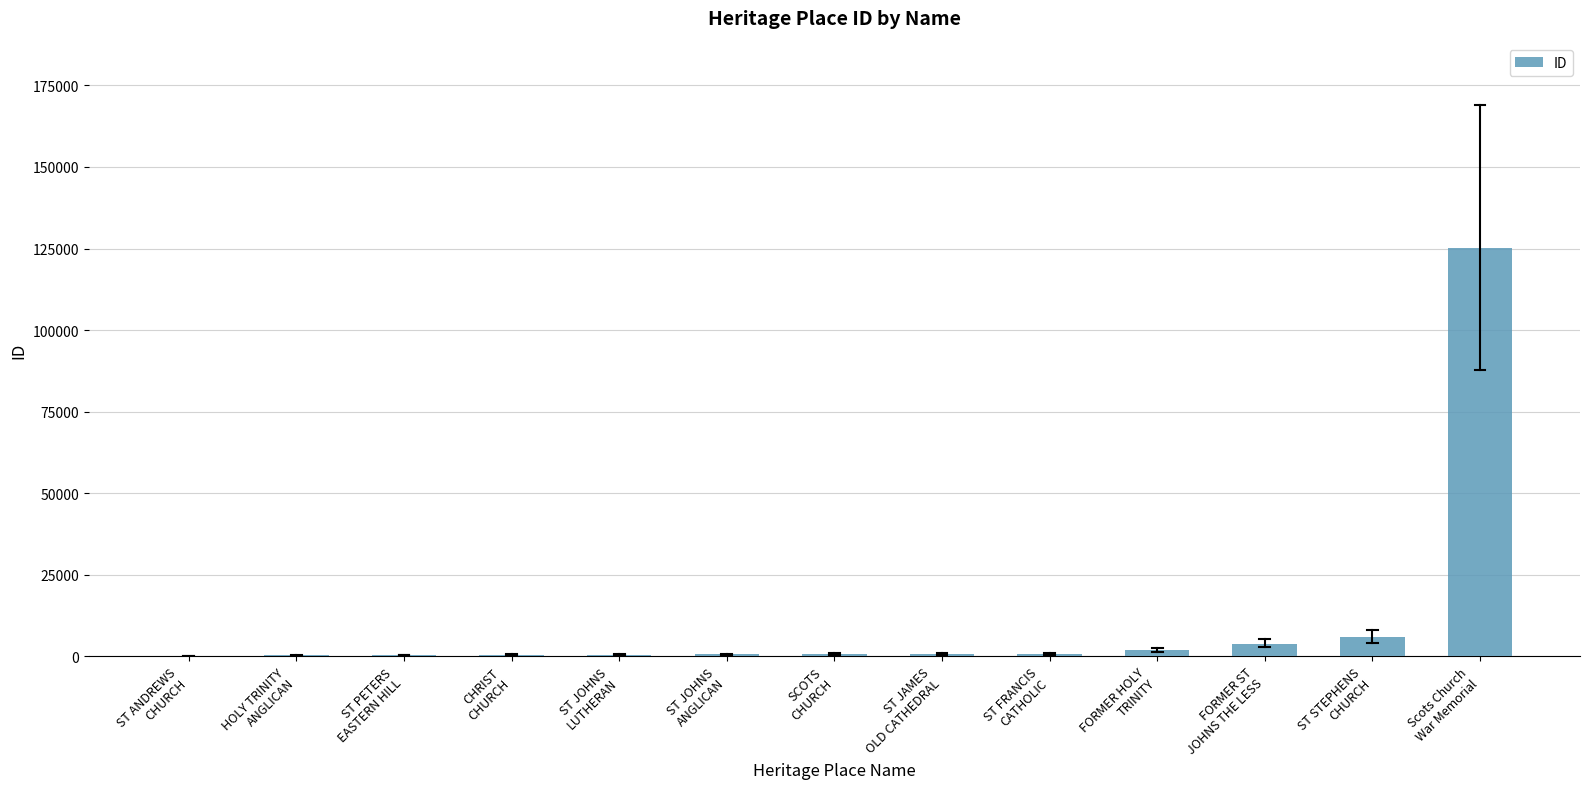

What is the sum of all values?

141796